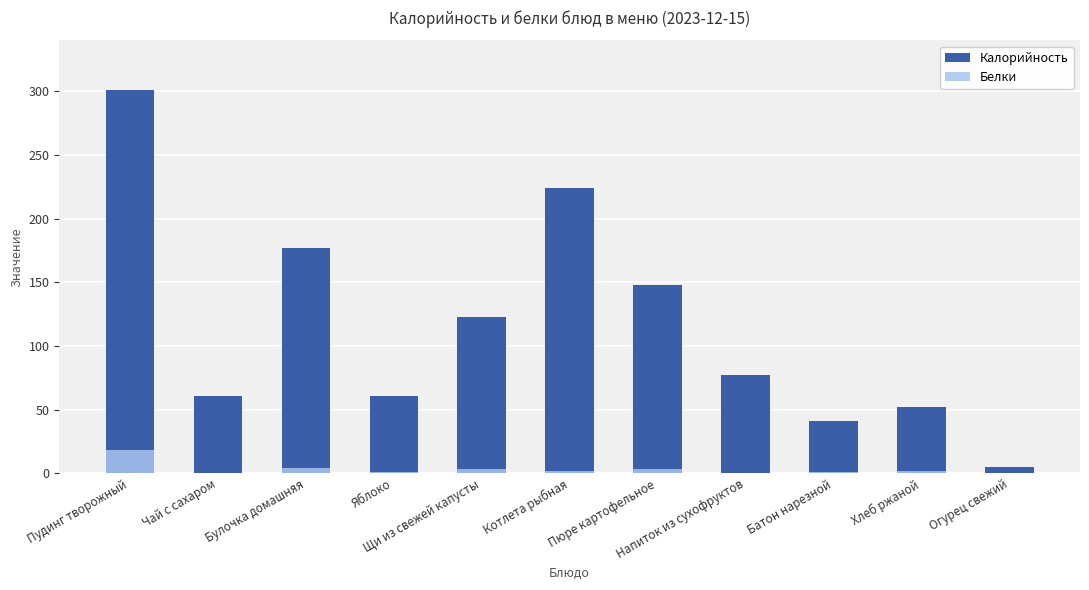

What is the label of the 8th bar from the left?

Напиток из сухофруктов